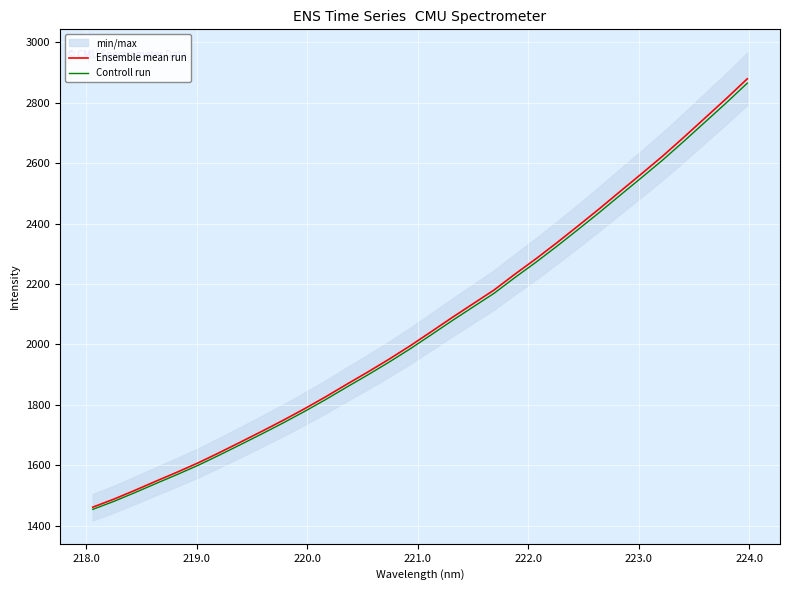

What is the maximum value for Controll run?

2864.8